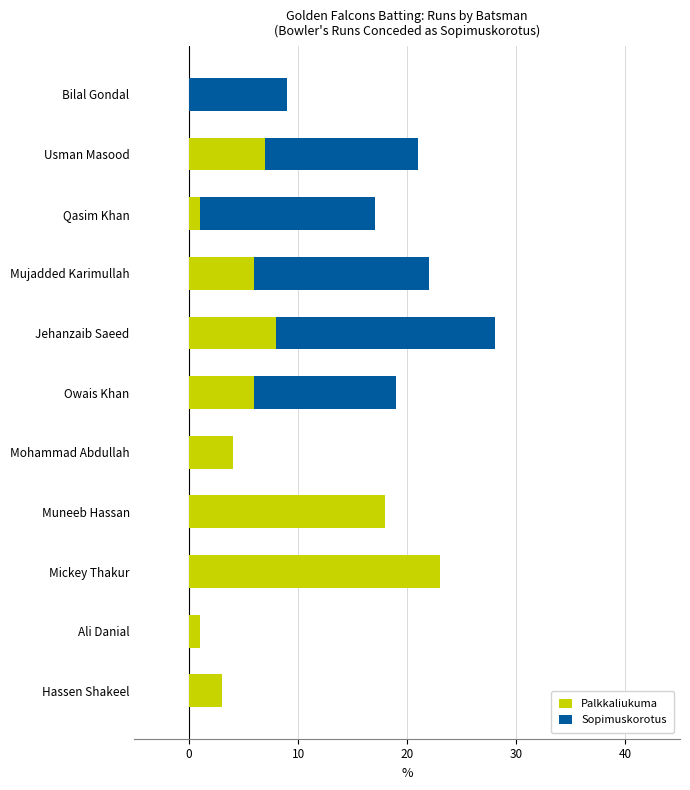

At which category is the sum across all series the highest?

Jehanzaib Saeed